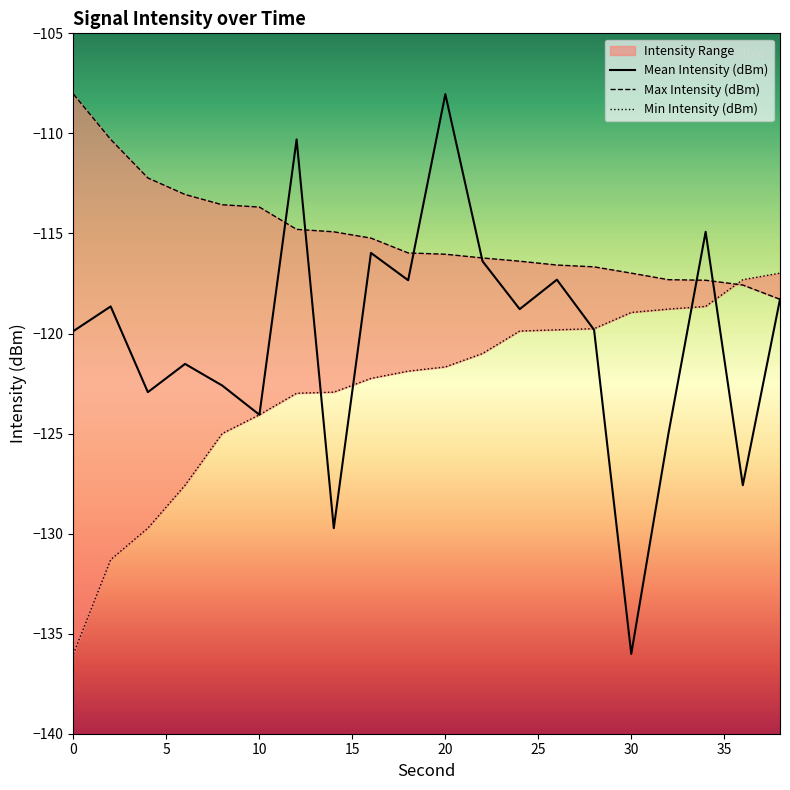

What is the approximate value of Mean Intensity (dBm) at 32?

-125.0